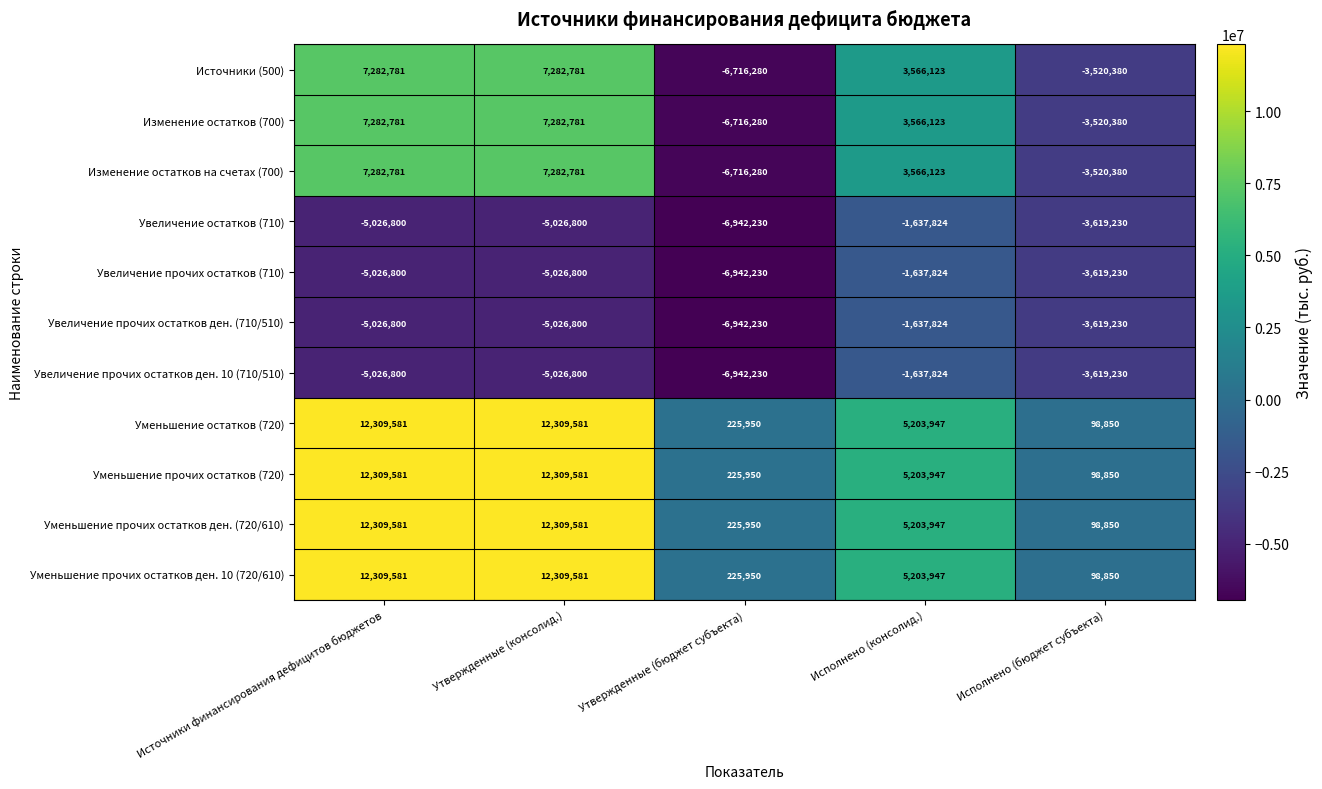

Count the number of data series in this chart.

11